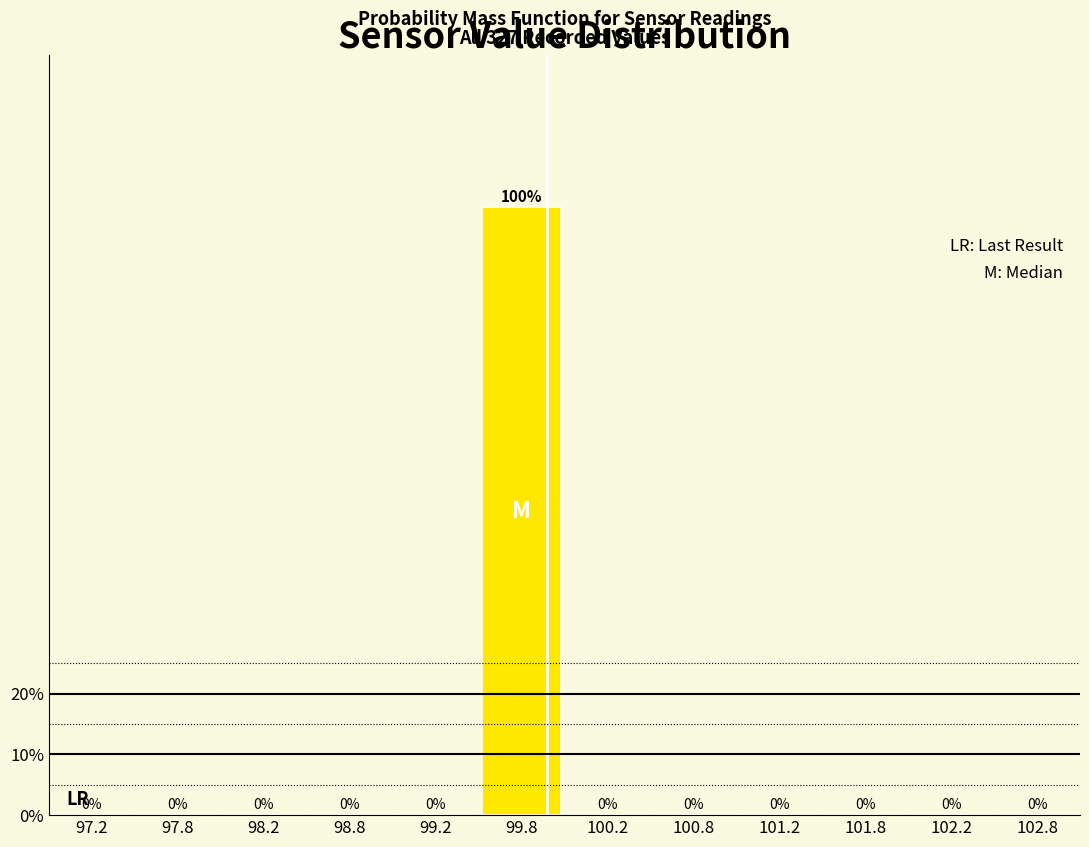

Which range on the x-axis has the tallest bar?

99.5 to 100.0